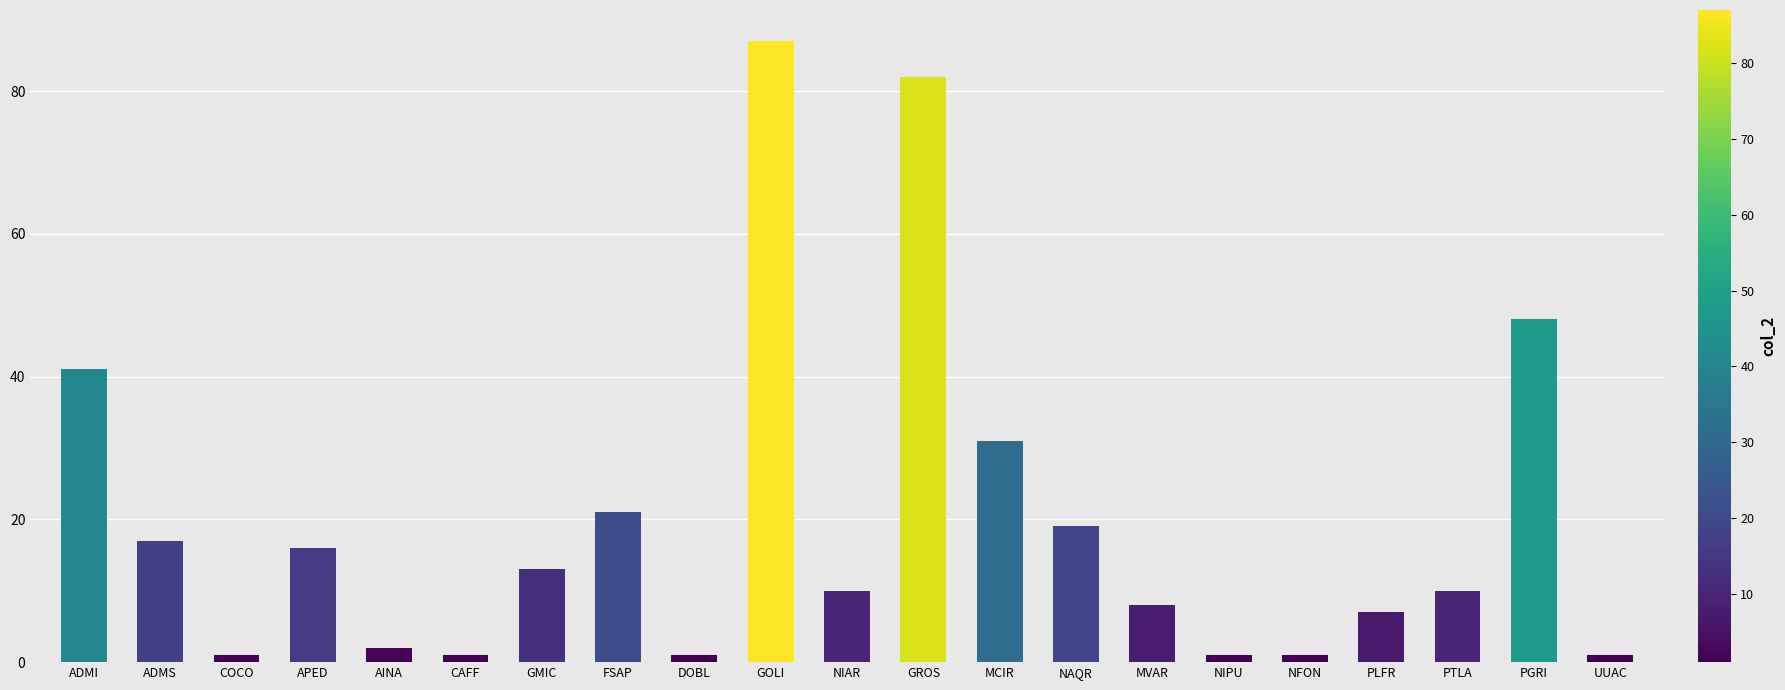

Which label corresponds to the largest value in the chart?

GOLI